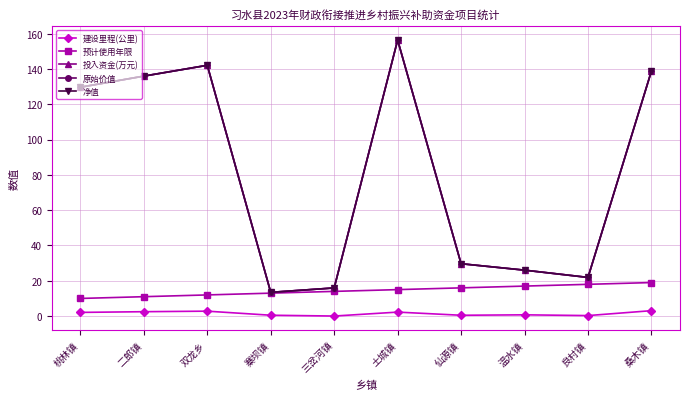

Which label corresponds to the largest value in the chart?

土城镇